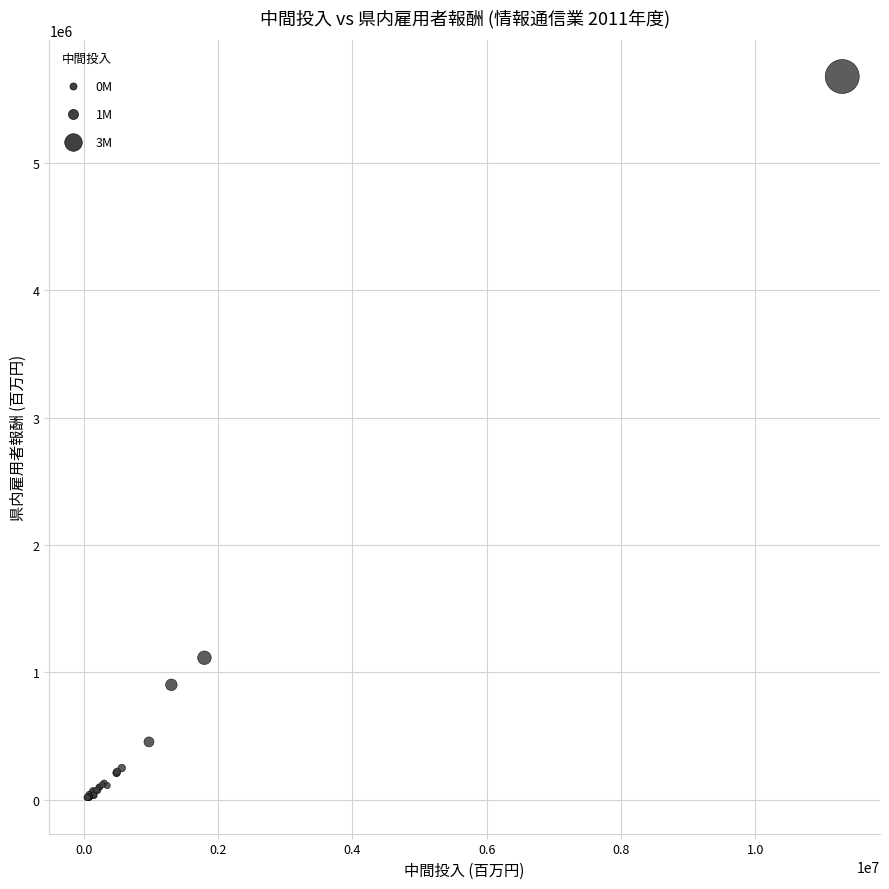

What Y value in the scatter plot is closest to 2847108?

1114846